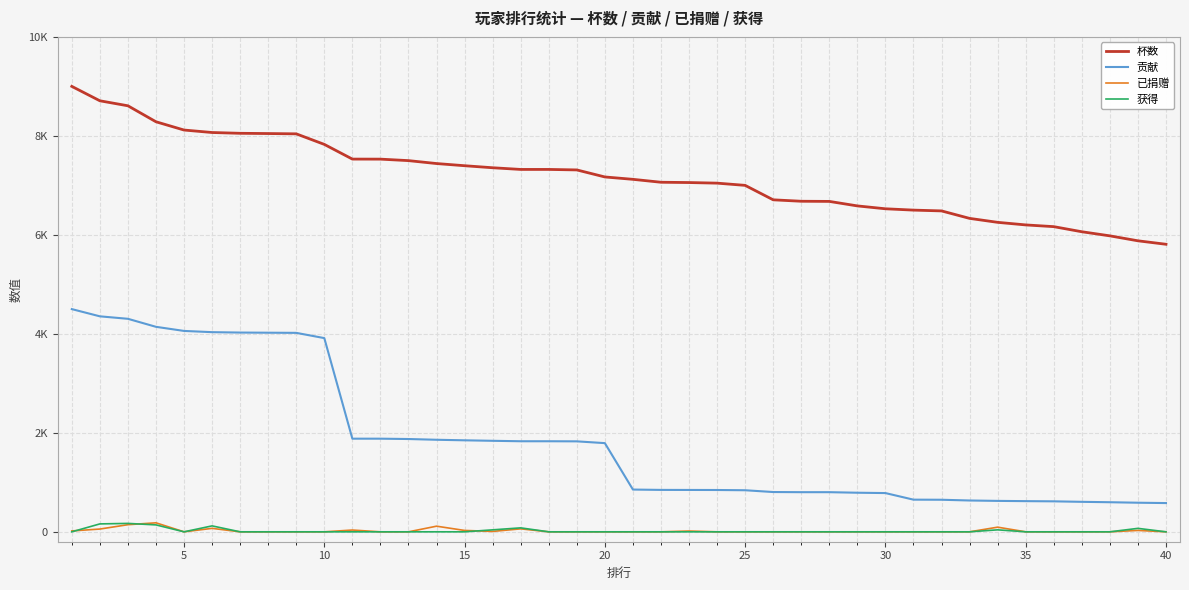

What are all the series names shown in the legend?

杯数, 贡献, 已捐赠, 获得